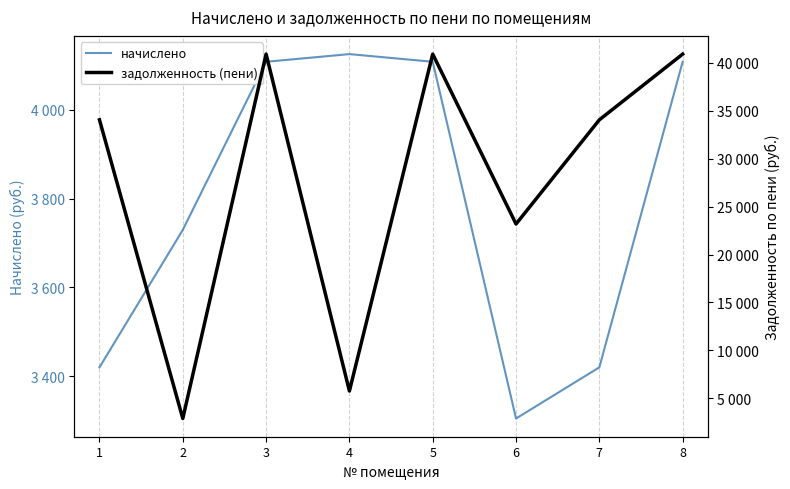

What is the difference between the second highest and minimum values in the начислено series?

803.5